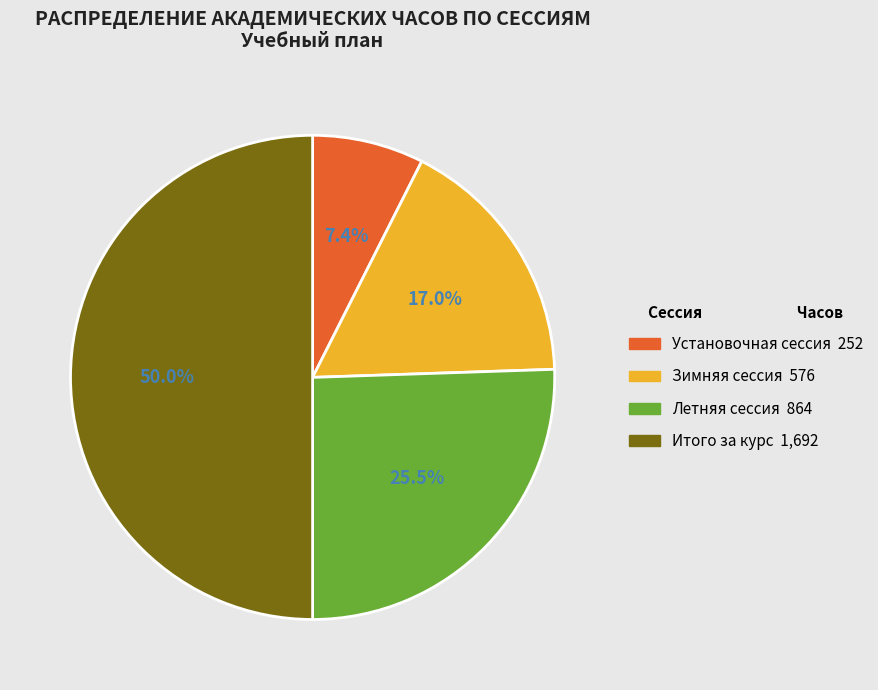

What is the ratio of the value at Зимняя сессия to the value at Итого за курс?

0.3